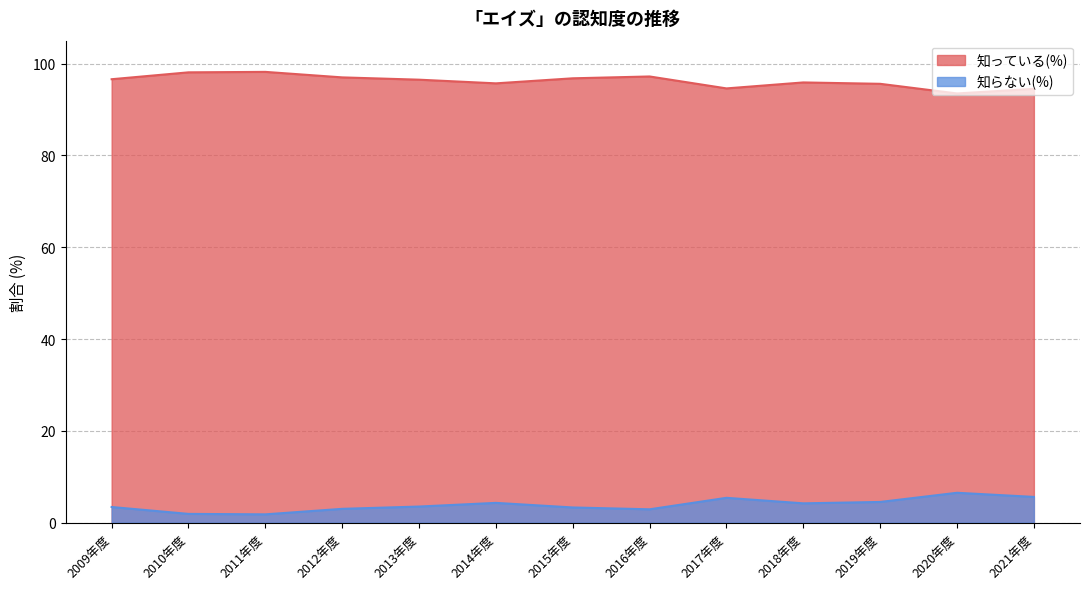

What is the label of the 13th point from the left?

2021年度